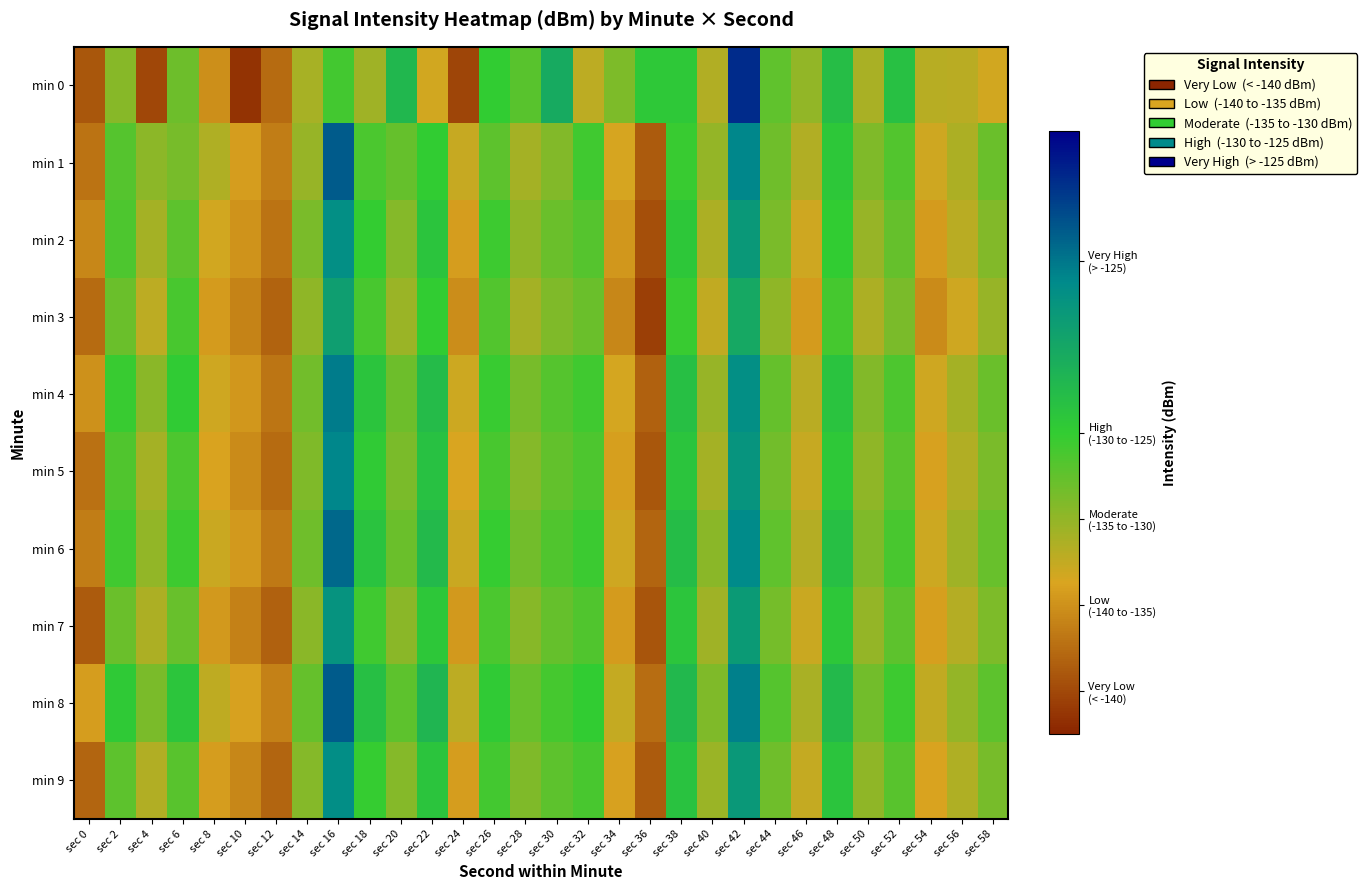

Rank the series at sec 44 from highest to lowest value.

min 8, min 6, min 0, min 4, min 1, min 9, min 5, min 7, min 2, min 3